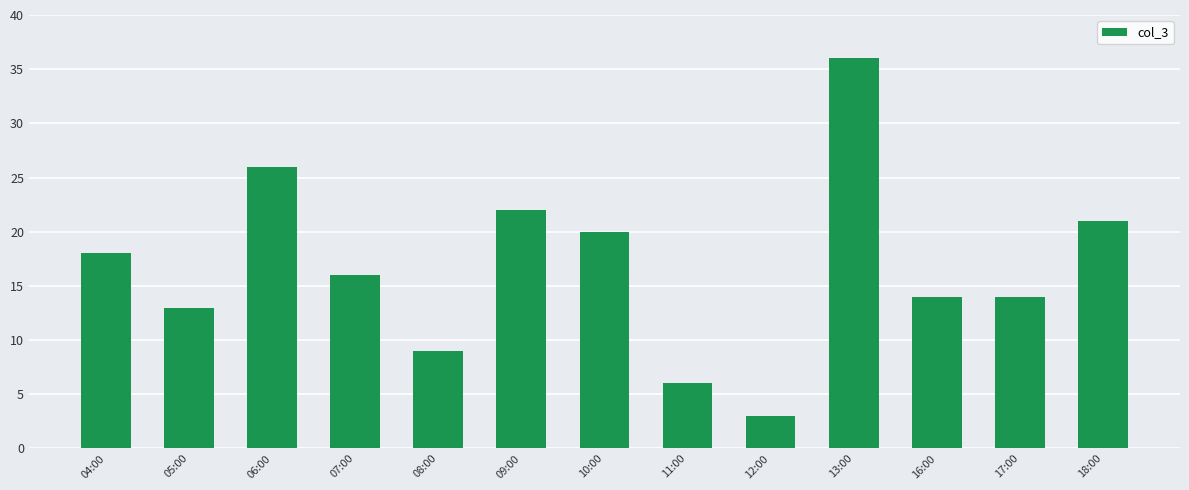

What is the sum of all values?

218